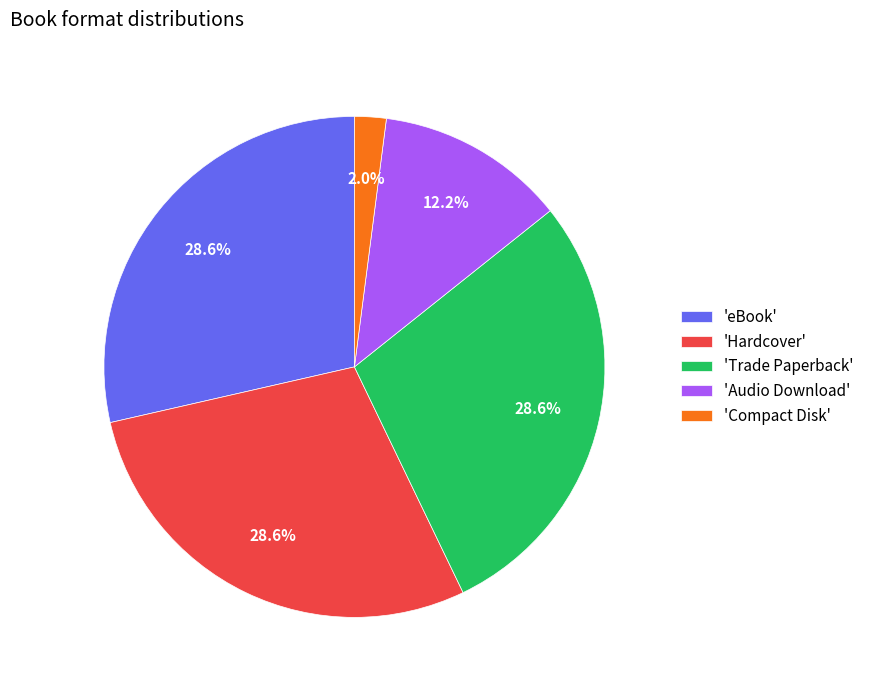

What percentage is NOT represented by 'Trade Paperback'?

71.4%